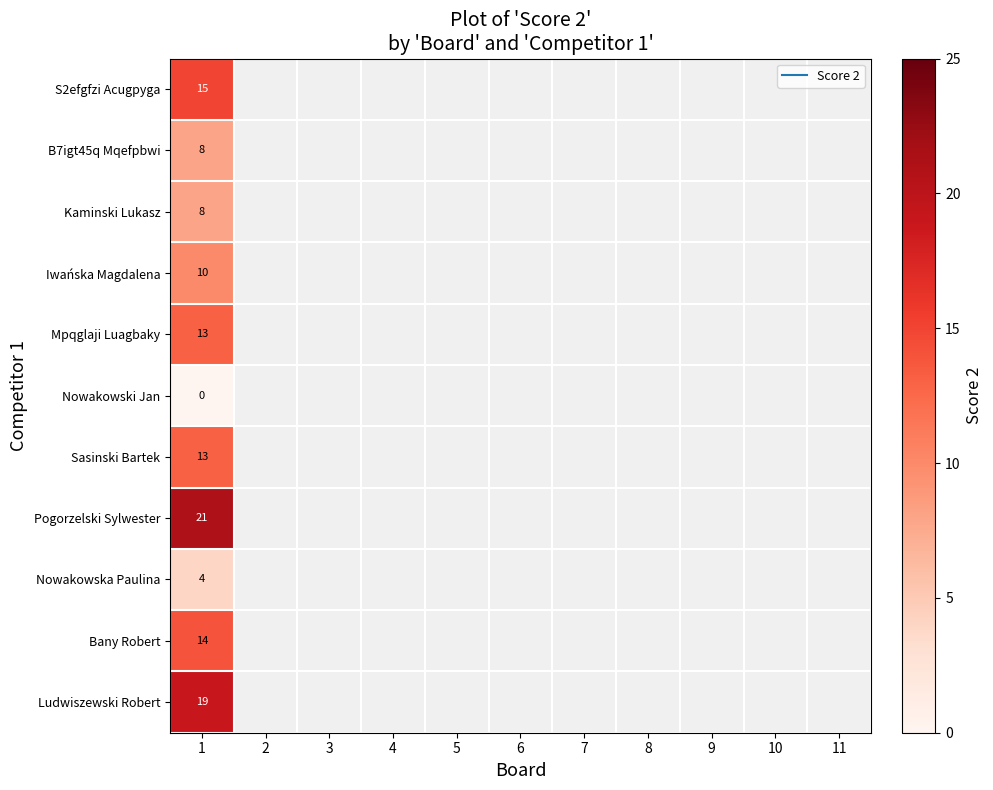

List the labels in order of Bany Robert value, smallest first.

1, 2, 3, 4, 5, 6, 7, 8, 9, 10, 11